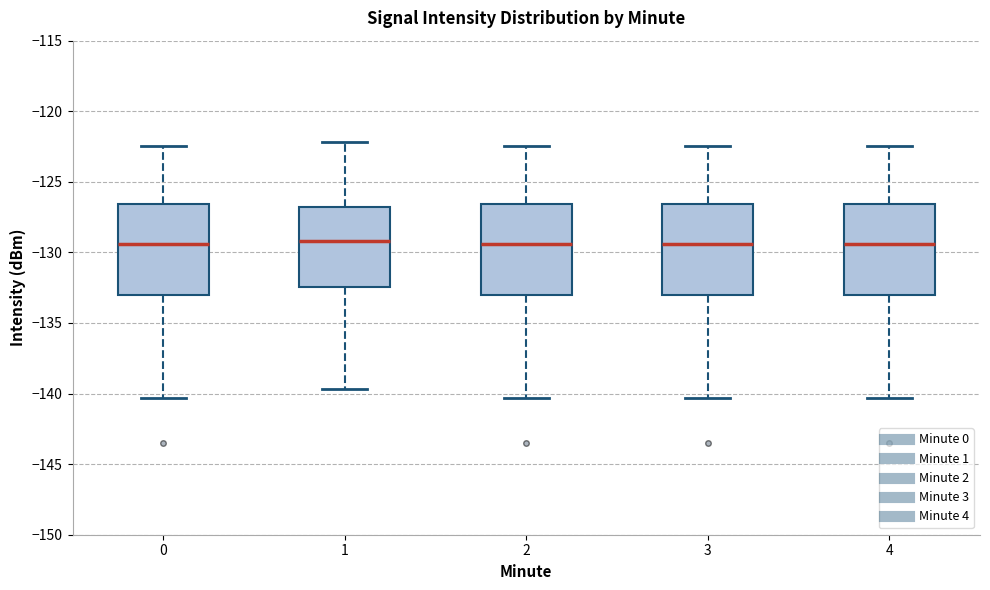

Where is the lower edge of the box at x = 3 on the y-axis? The values are not printed on the chart, so give them approximately, as read against the axis.

-133.0